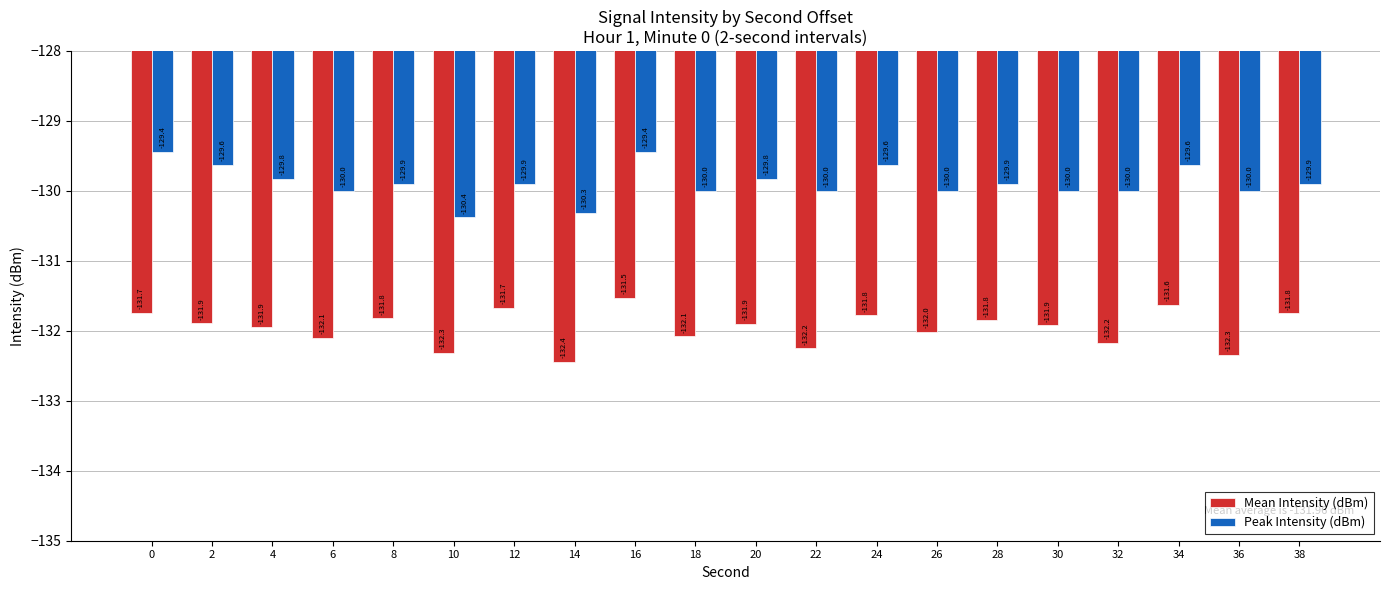

How many groups of bars are there?

20